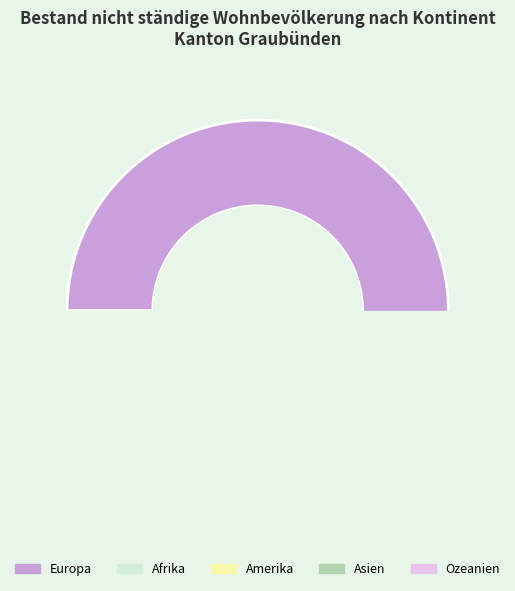

Do Ozeanien and Asien together represent more than half of the pie?

No